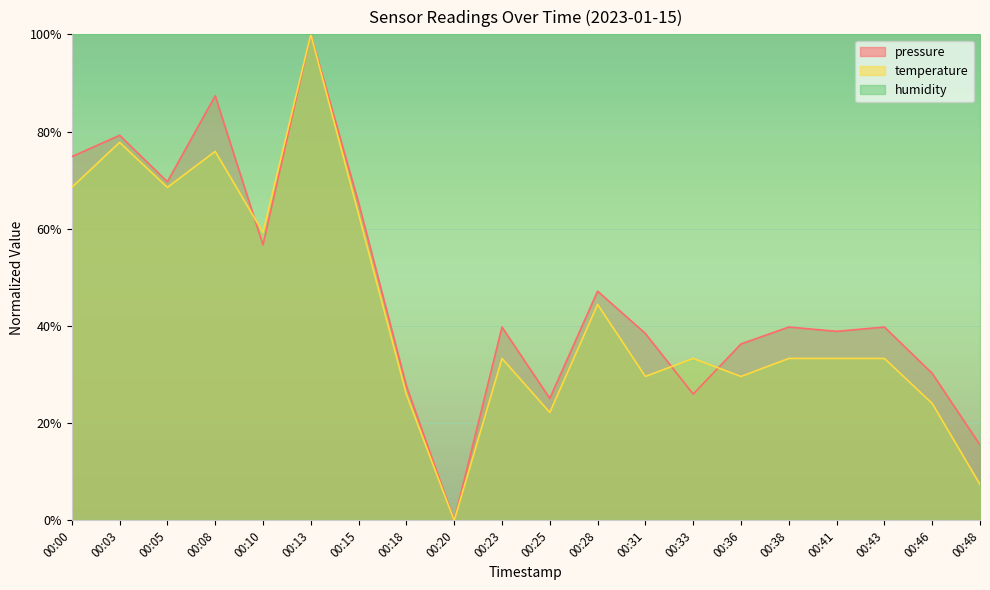

Which series has the largest total across all categories?

humidity